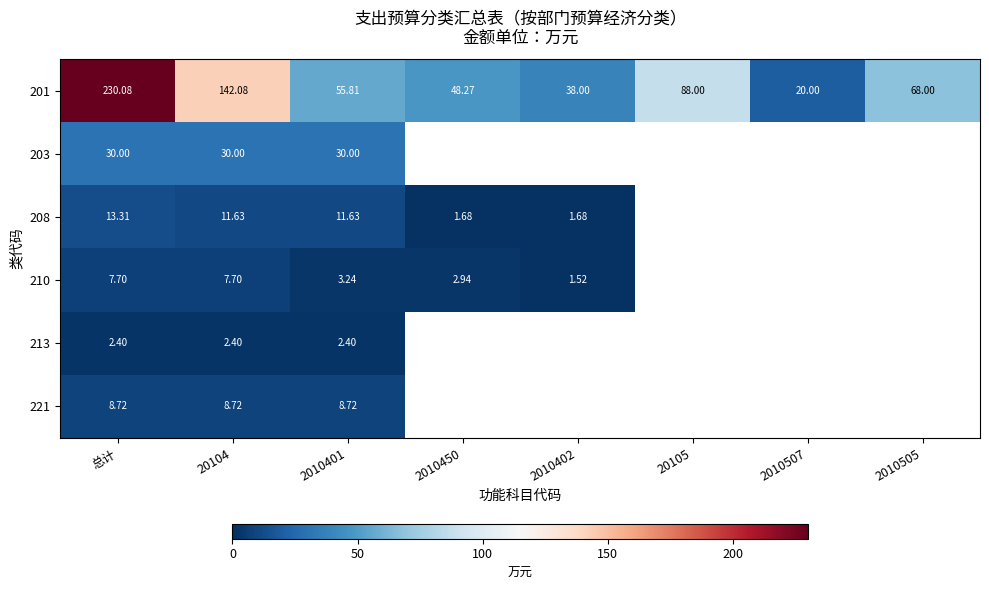

Is the value of 201 at 2010505 greater than the value of 208 at 20104?

Yes